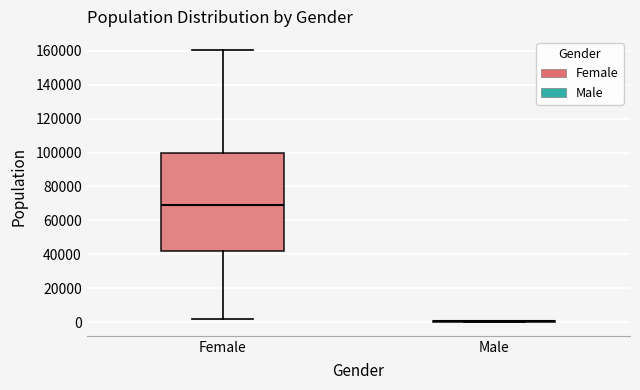

Comparing the boxes themselves (not the whiskers), which one is the tallest?

Female